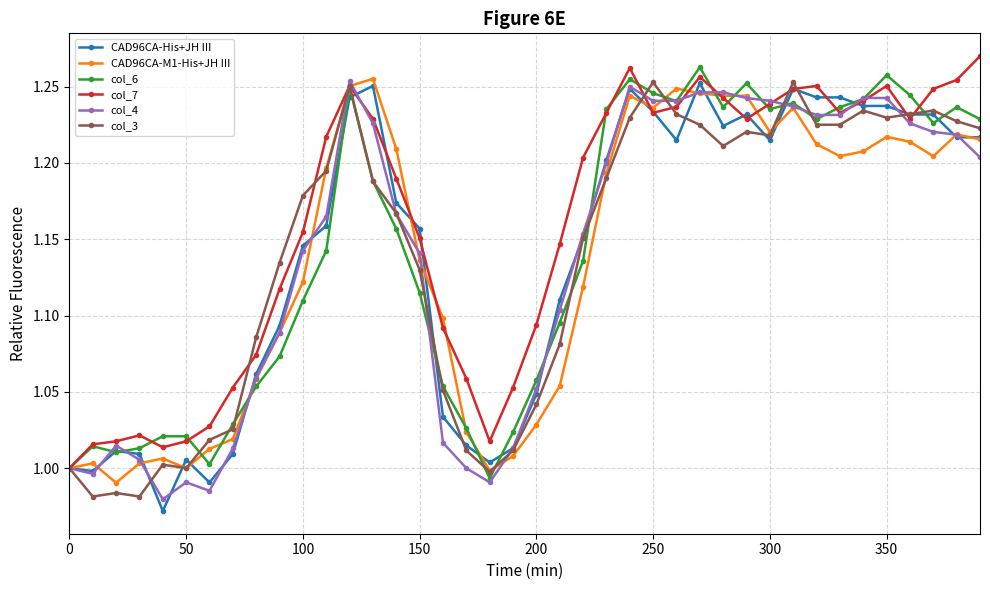

At how many categories does at least one series exceed 0?

40